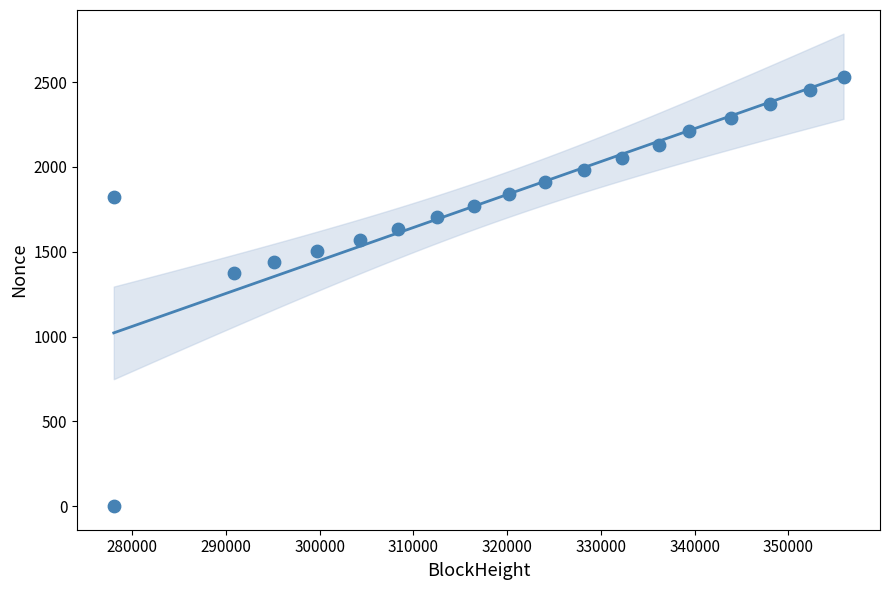

What Y value in the scatter plot is closest to 1266?

1372